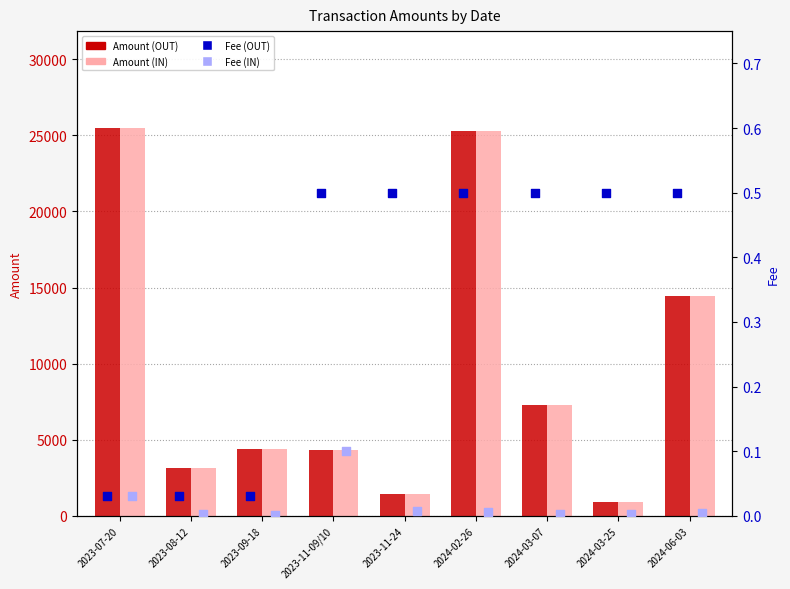

What are all the series names shown in the legend?

Amount (OUT), Amount (IN), Fee (OUT), Fee (IN)